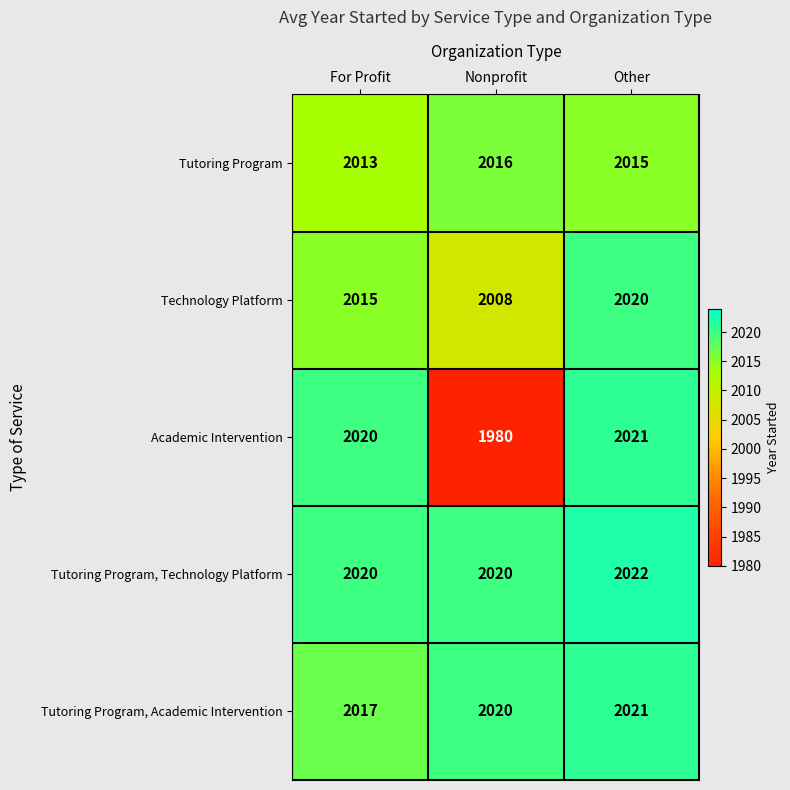

What is the difference between the highest and lowest values at Nonprofit?

40